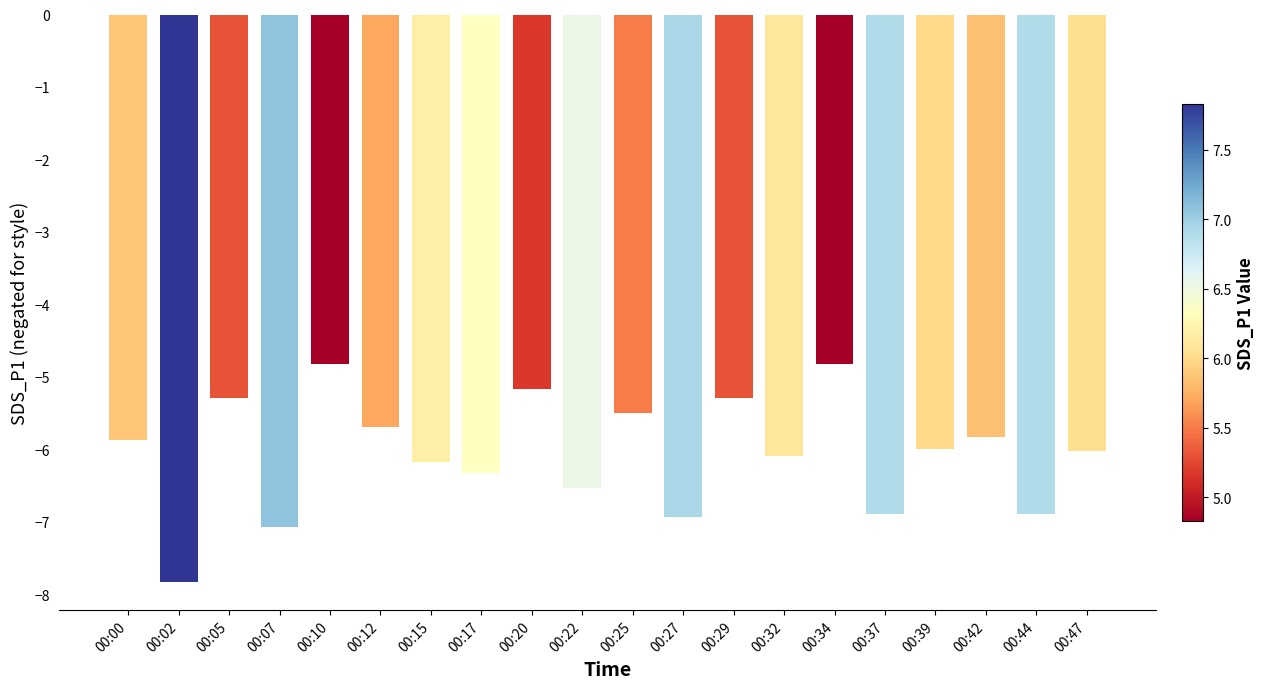

Reading right to left, list all the values displayed in this chart.

-6.0	-6.9	-5.8	-6.0	-6.9	-4.8	-6.1	-5.3	-6.9	-5.5	-6.5	-5.2	-6.3	-6.2	-5.7	-4.8	-7.1	-5.3	-7.8	-5.9